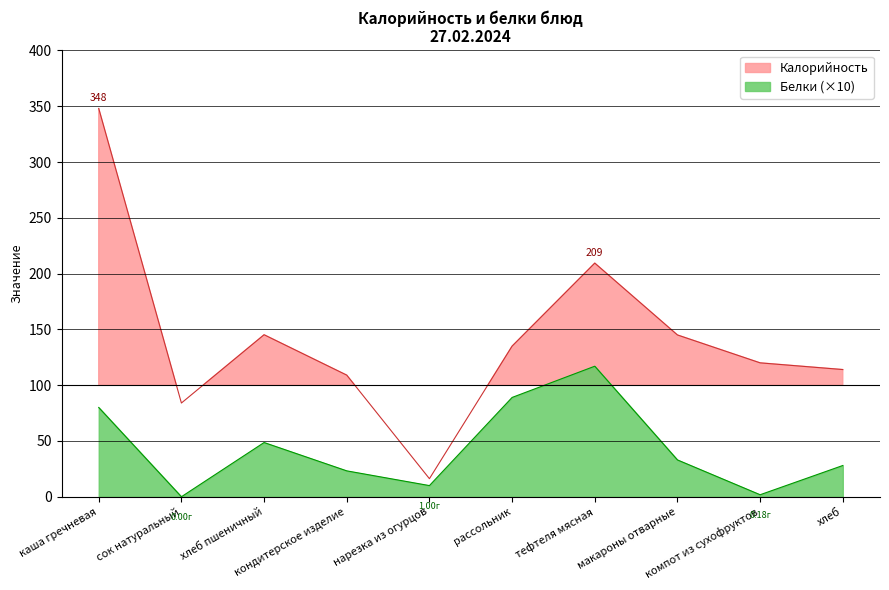

What is the label of the 4th point from the right?

тефтеля мясная